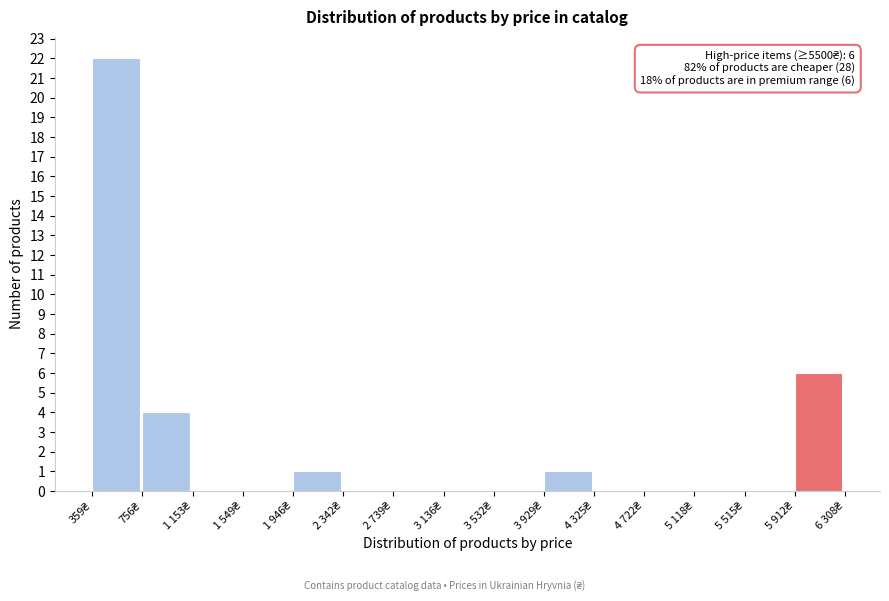

What is the sum of all values?

34